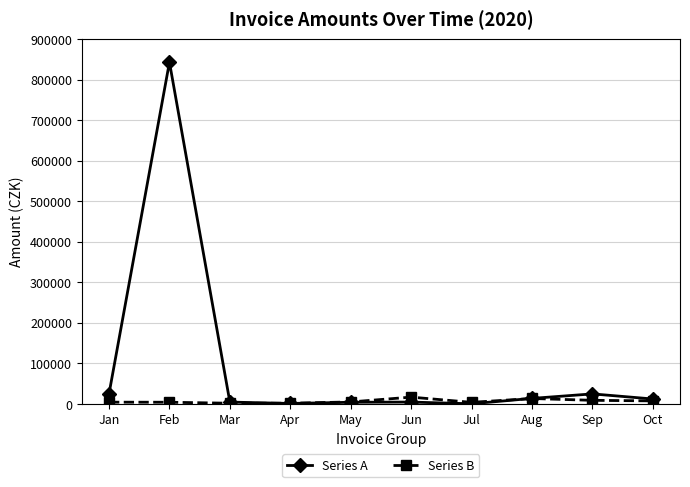

What is the lowest value of the Series A series?

491.3